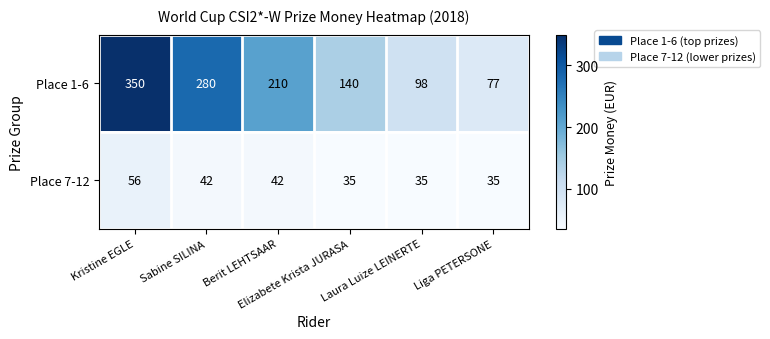

What is the maximum value shown in the chart?

350